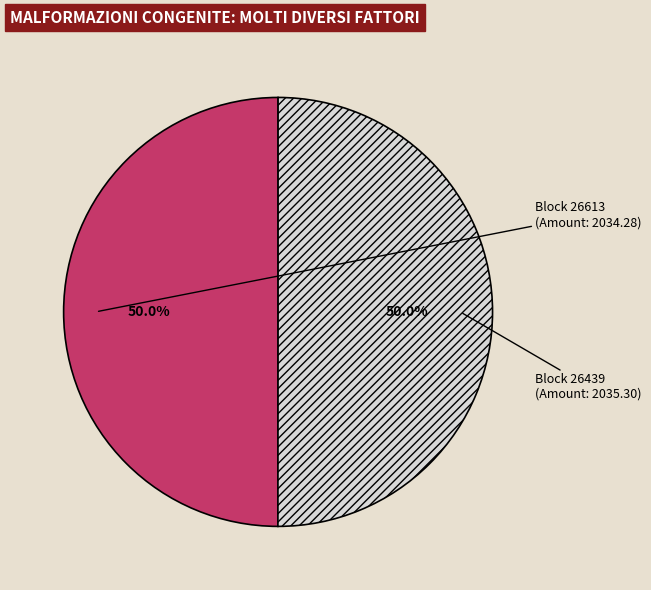

To the nearest percent, what is the average slice percentage?

50%